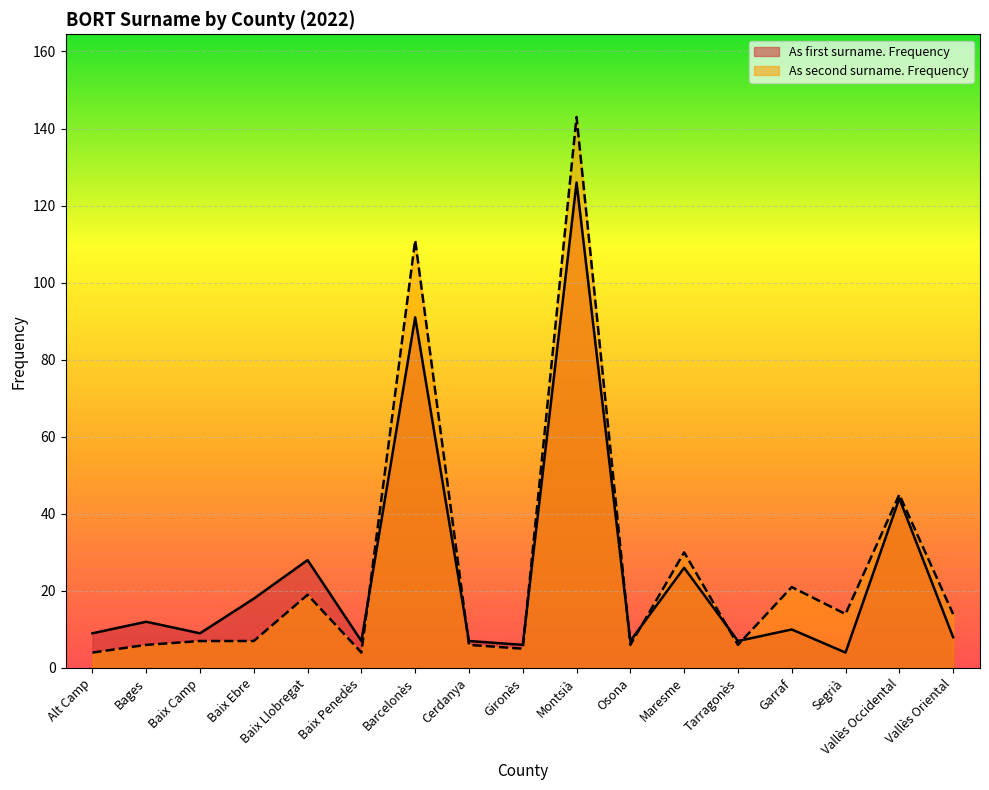

Which series ends up on top after the final intersection of As first surname. Frequency and As second surname. Frequency?

As second surname. Frequency